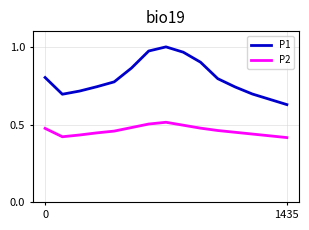

List the series in order of their peak value, highest first.

P1, P2